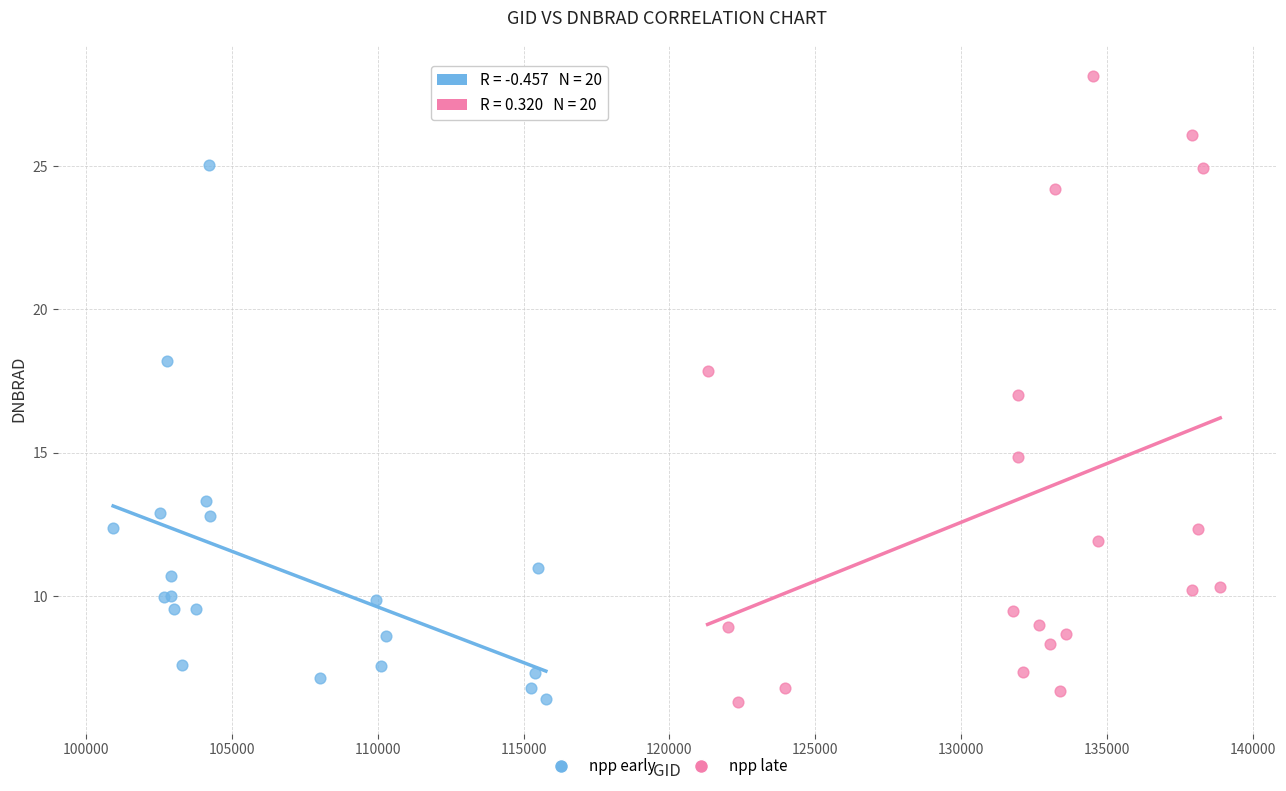

Which series reaches the maximum Y coordinate?

npp late